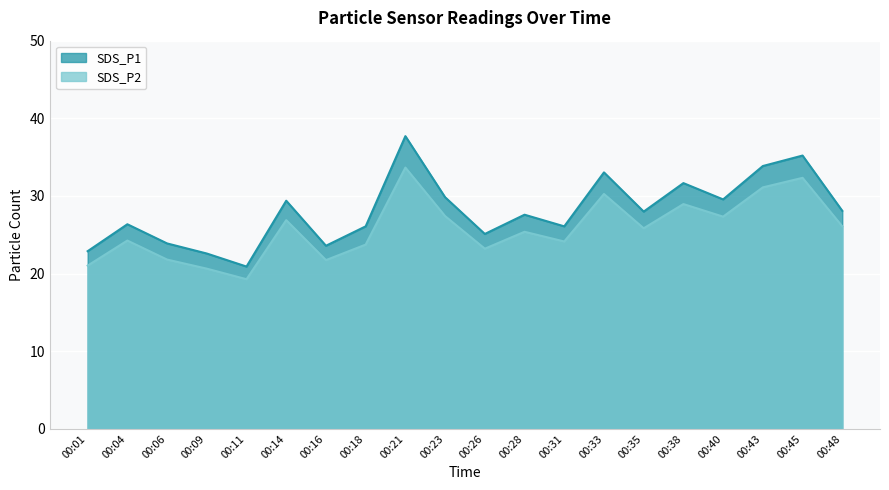

What is the smallest value displayed?

19.3